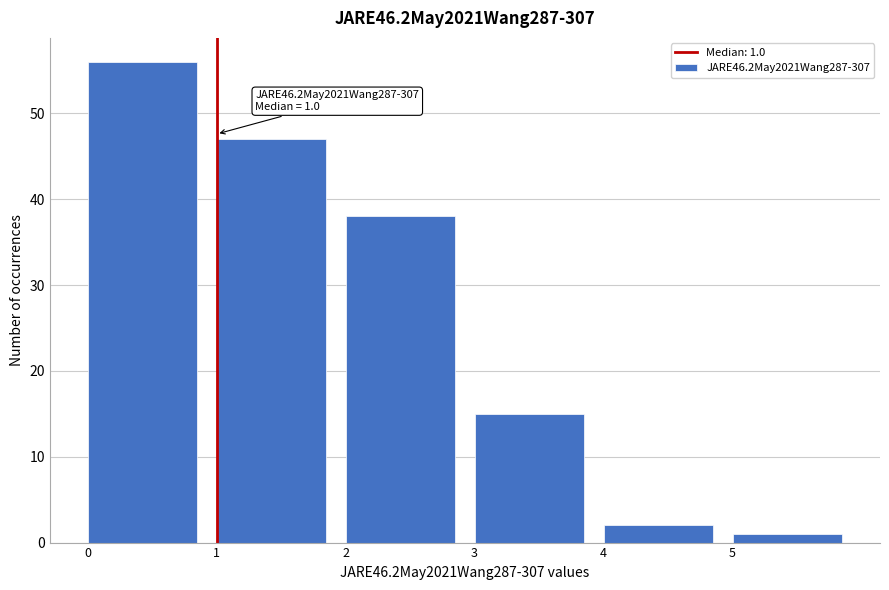

Which range on the x-axis has the tallest bar?

0 to 1